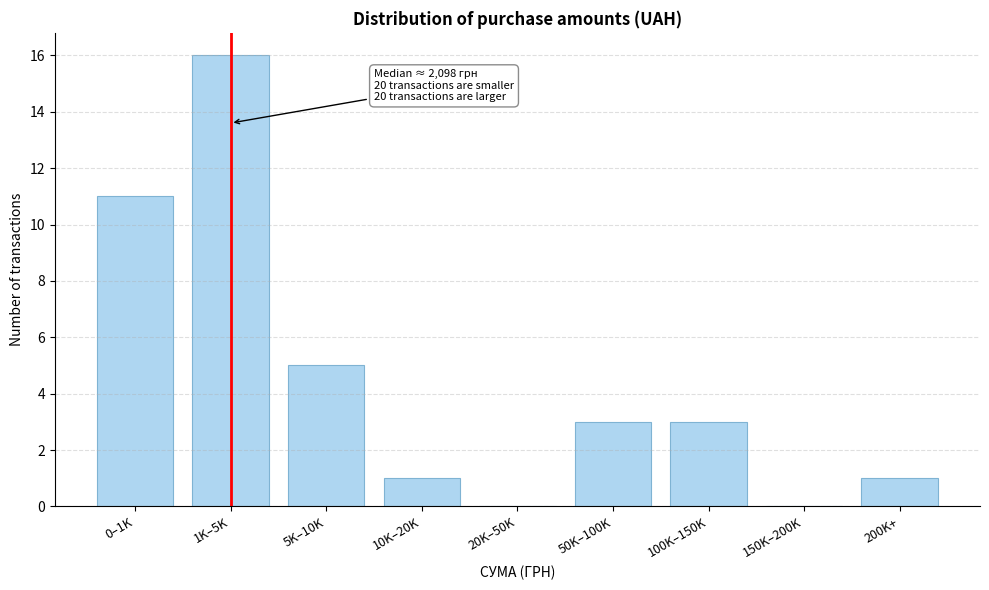

Reading right to left, transcribe all the data shown in this chart.

200K+=1	150K–200K=0	100K–150K=3	50K–100K=3	20K–50K=0	10K–20K=1	5K–10K=5	1K–5K=16	0–1K=11